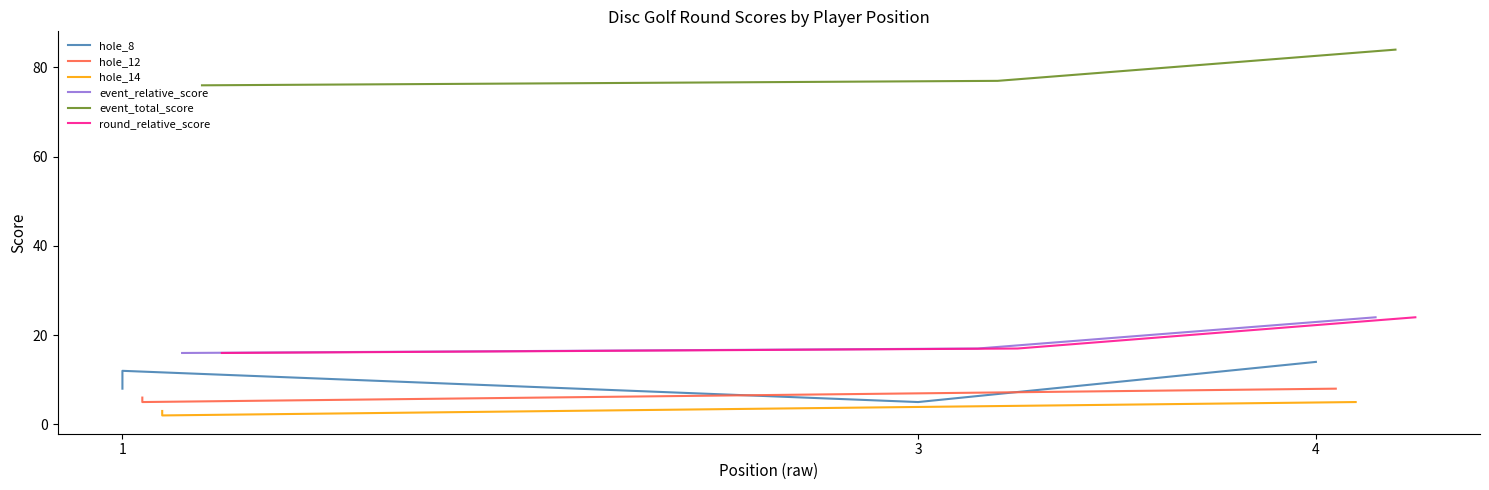

How many values in the hole_12 series are below 7?

2